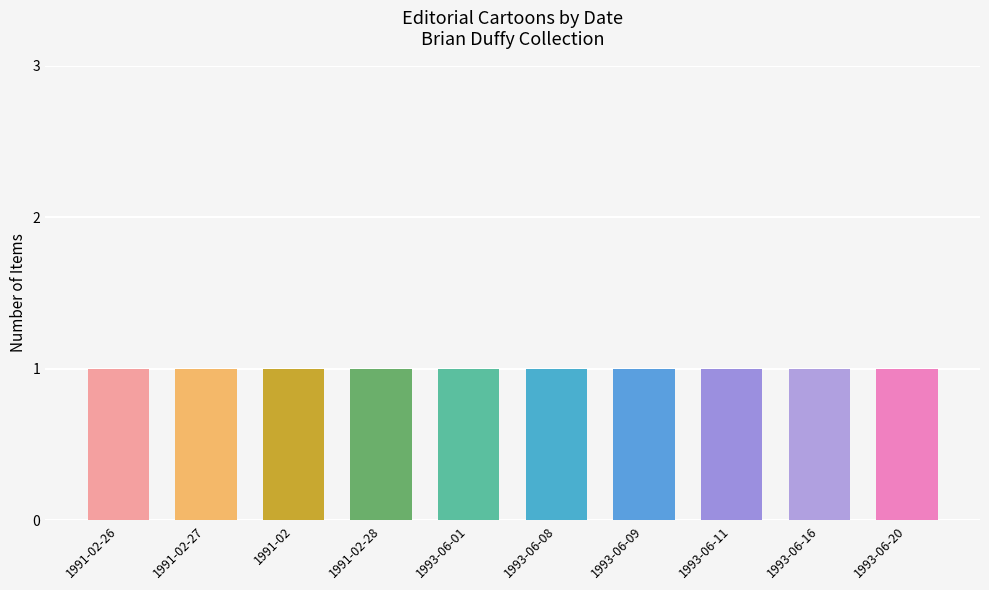

What is the average value?

1